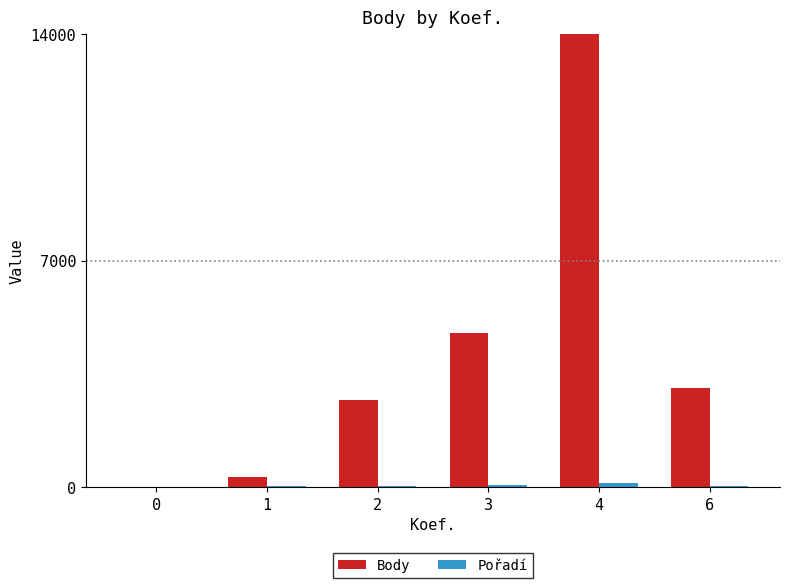

Reading left to right, list all the values displayed in this chart.

Body: 0	307	2679	4749	15439	3062
Pořadí: 0	28	30	64	132	30